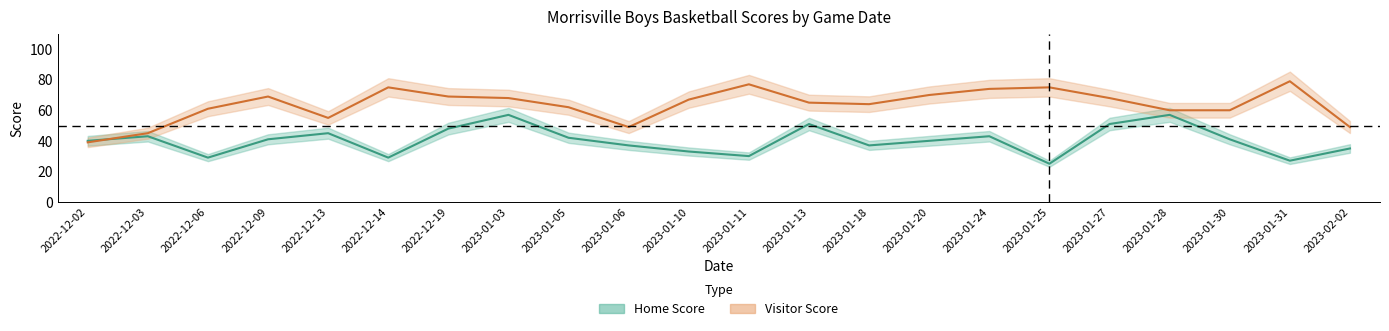

List the series in order of their overall mean, highest first.

Visitor Score, Home Score